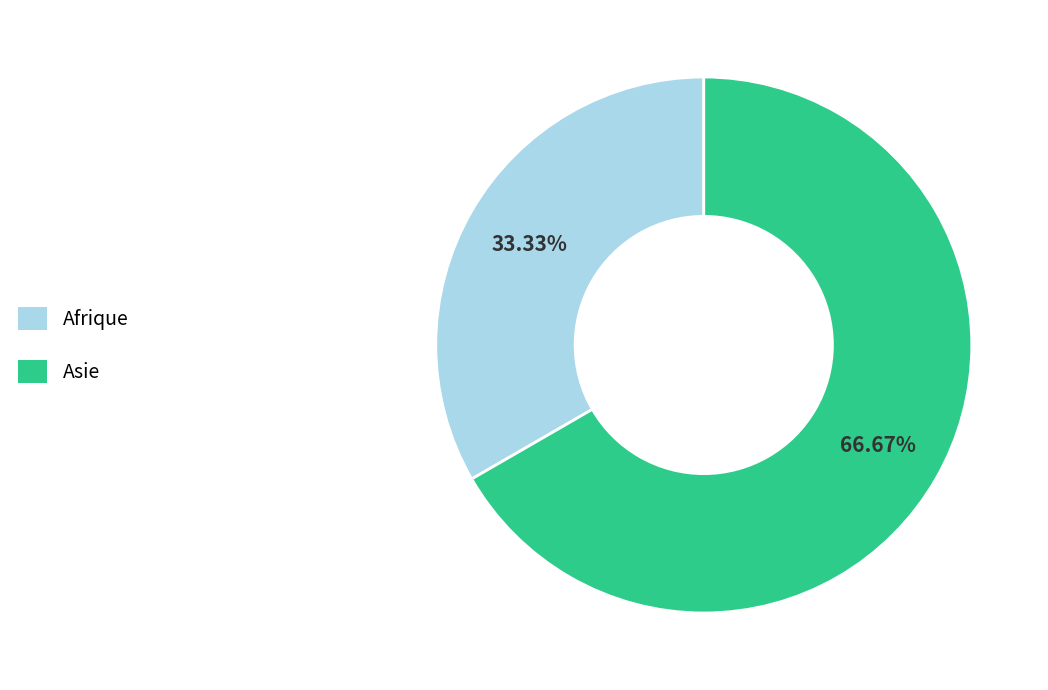

Which slice is the largest?

Asie